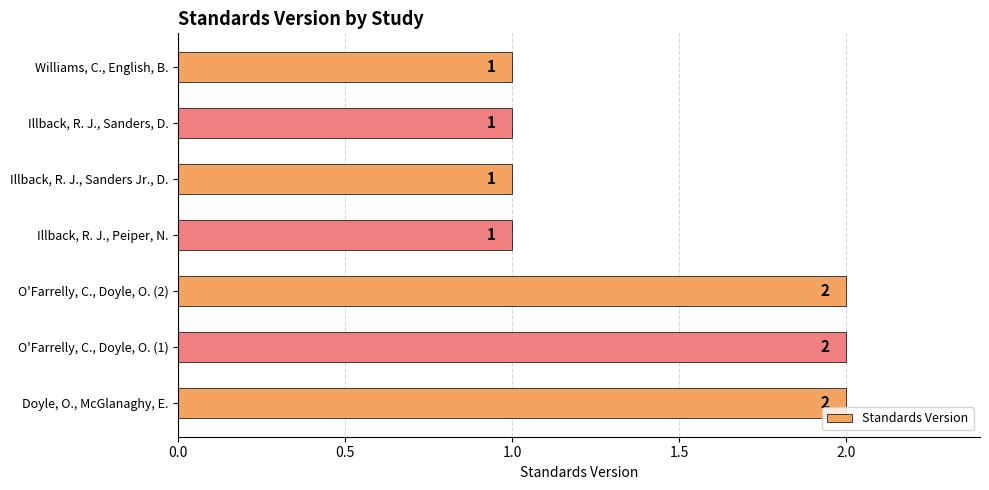

True or false: the data shows 1 at Williams, C., English, B..

True